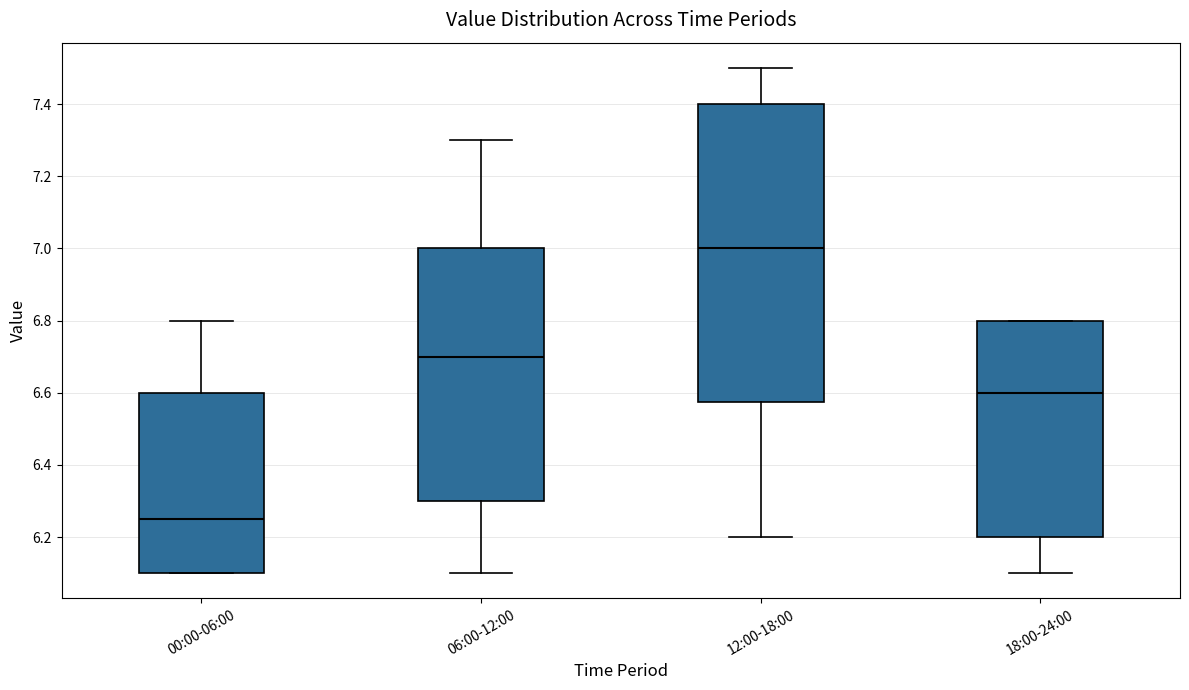

Which box's median line is the highest?

12:00-18:00